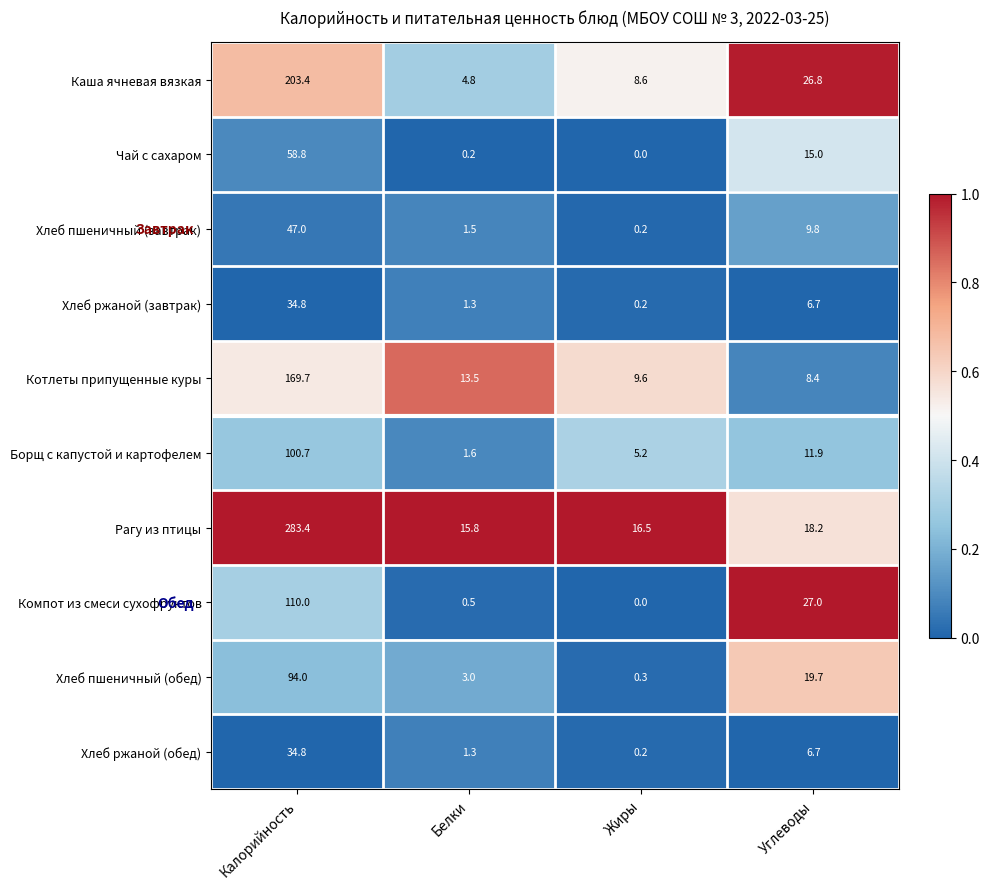

What is the sum of all Компот из смеси сухофруктов values?

137.5